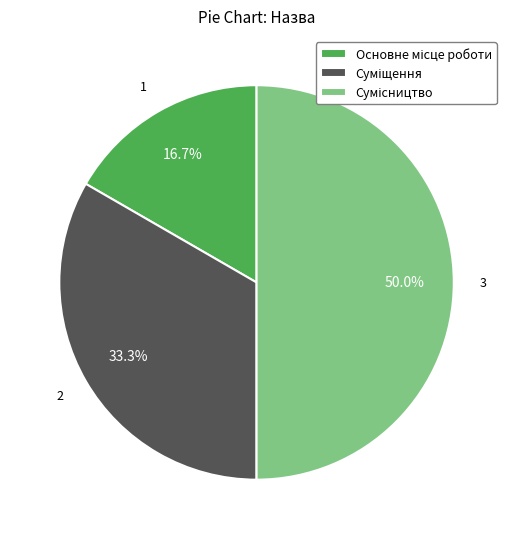

Rank the categories by value from lowest to highest.

Основне місце роботи, Суміщення, Сумісництво